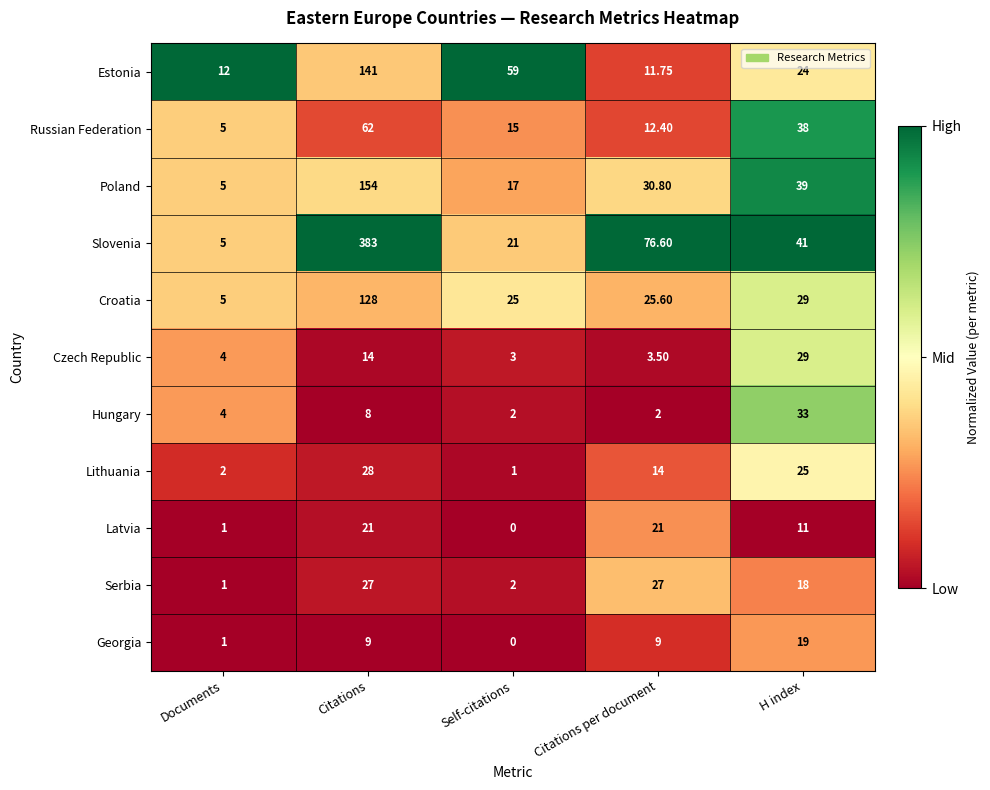

Which series has the largest total across all categories?

Slovenia